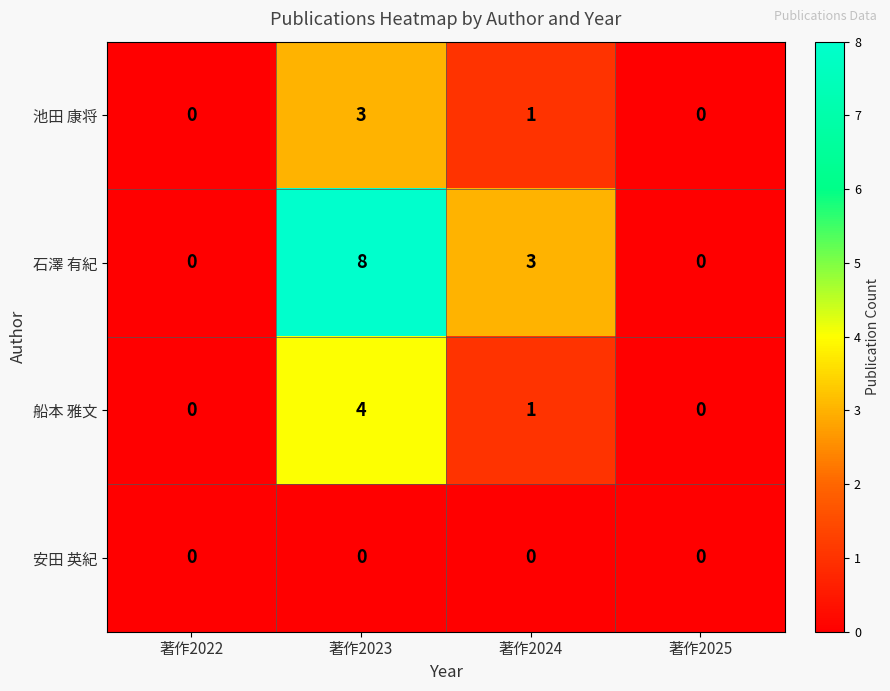

What is the maximum value for 池田 康将?

3